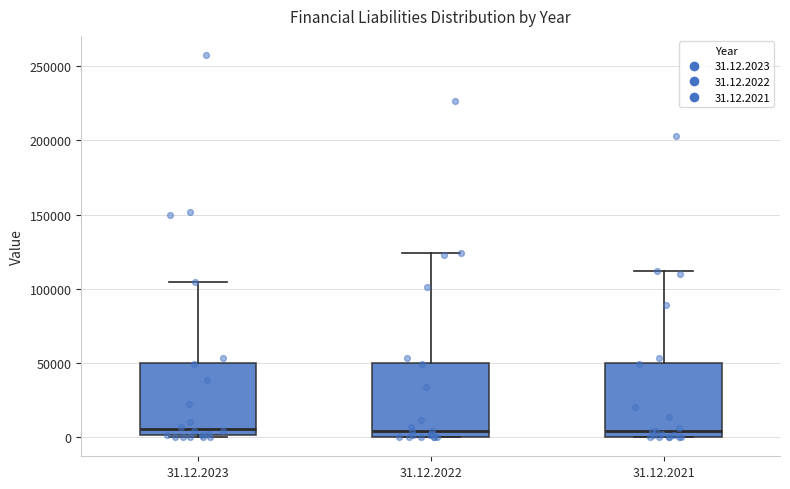

Reading left to right, transcribe this box plot: for each box, give where its median line is, the range the box spans, and where its two whiskers end, as read against the y-axis. The values are not printed on the chart, so give them approximately, as read against the axis.

31.12.2023: median 5000, box 0 to 50000, whiskers 0 to 105000
31.12.2022: median 5000, box 0 to 50000, whiskers 0 to 125000
31.12.2021: median 5000, box 0 to 50000, whiskers 0 to 110000